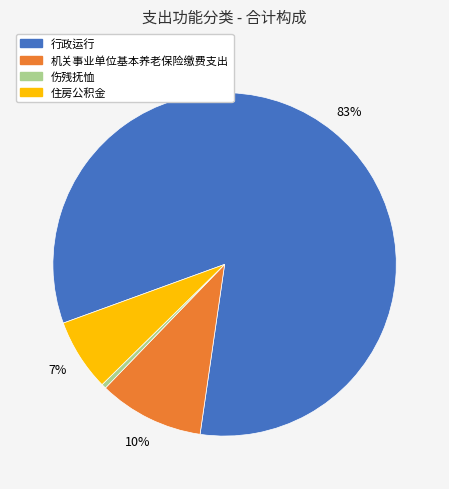

Do 伤残抚恤 and 行政运行 together represent more than half of the pie?

Yes